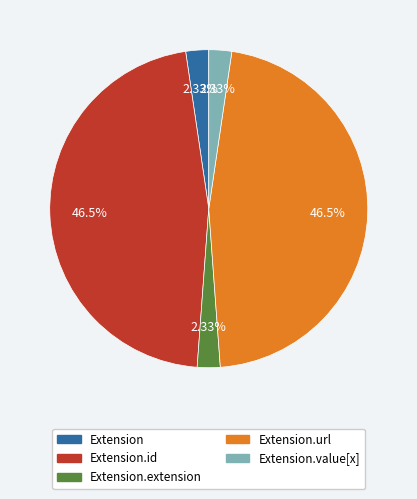

To the nearest percent, what is the average slice percentage?

20%